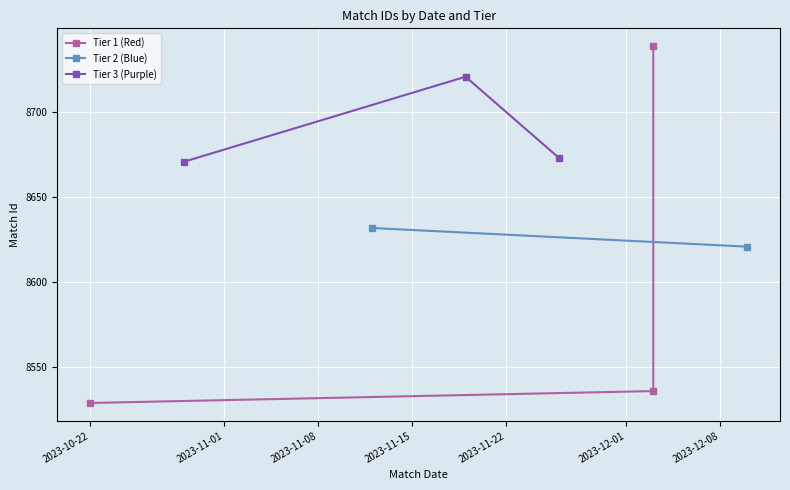

What is the minimum value for Tier 3 (Purple)?

8671